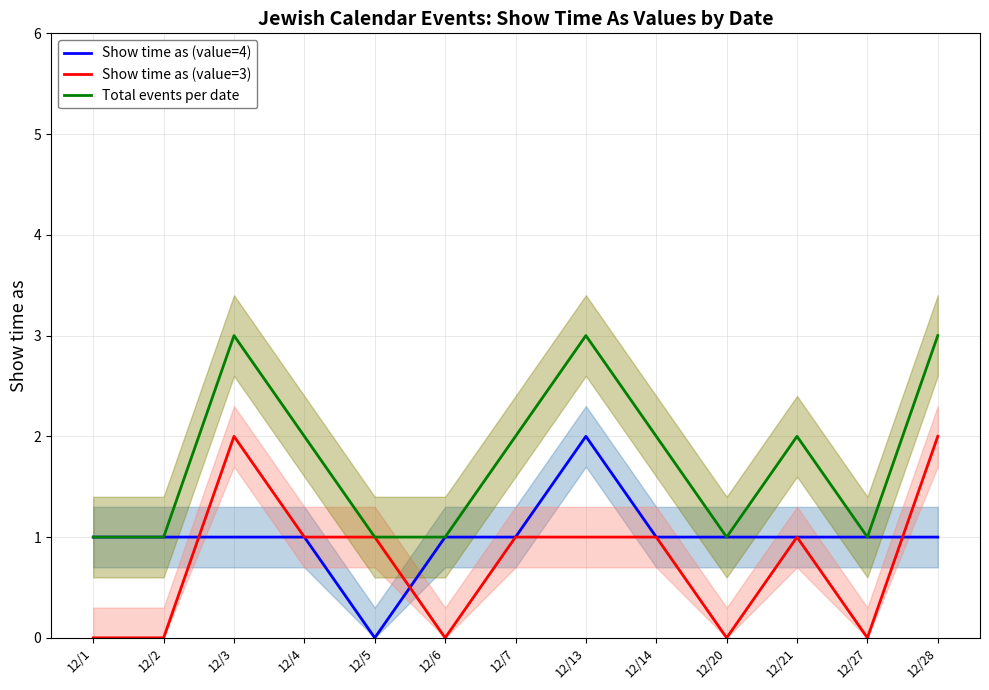

What are all the series names shown in the legend?

Show time as (value=4), Show time as (value=3), Total events per date